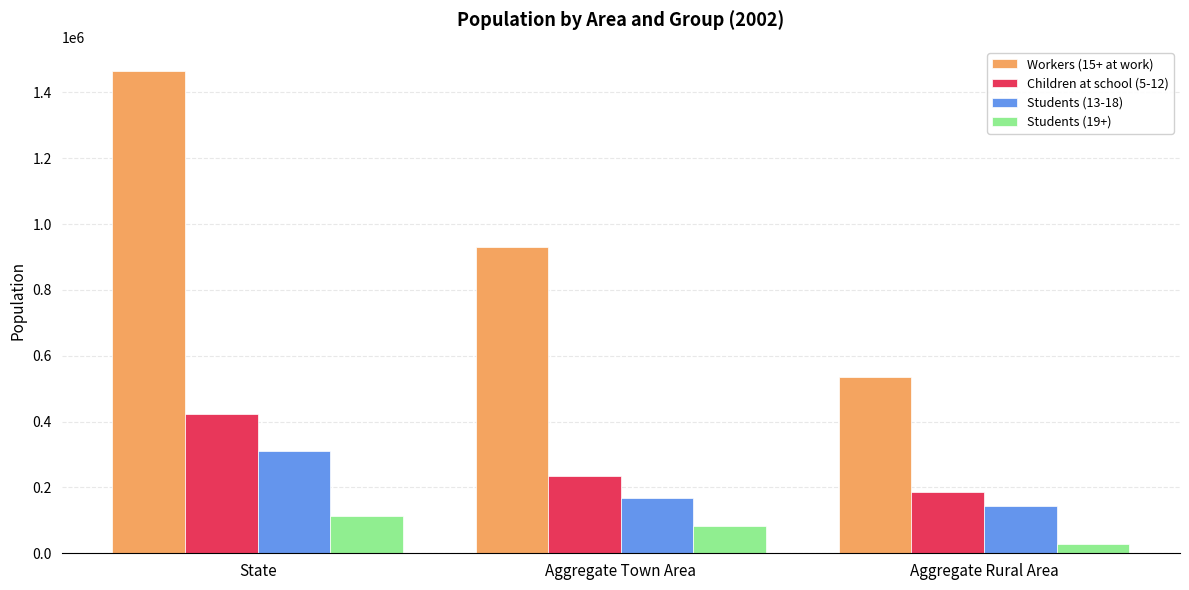

Is it true that Workers (15+ at work) equals 2172621 at State?

False